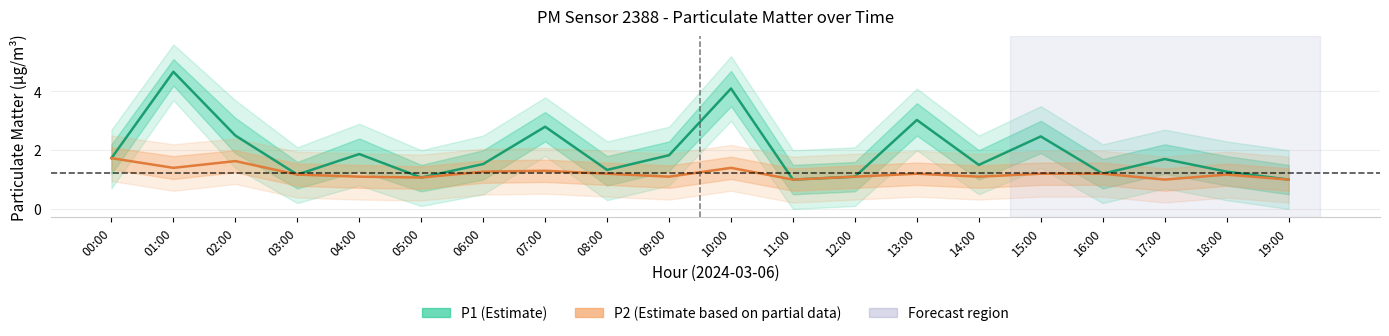

In P2 (Estimate based on partial data), how many points are higher than both neighbors (excluding endpoints)?

5